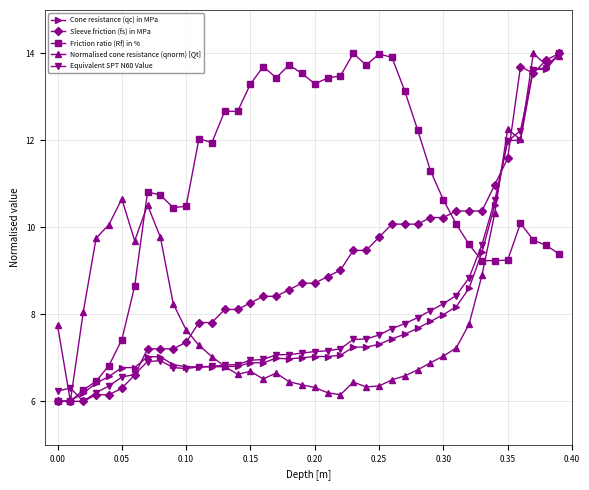

True or false: Friction ratio (Rf) in % has more than 0 points higher than both neighbors.

True